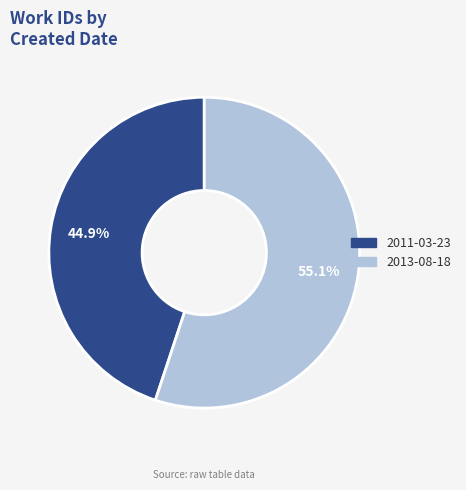

What percentage is the 2013-08-18 slice, to the nearest percent?

55%